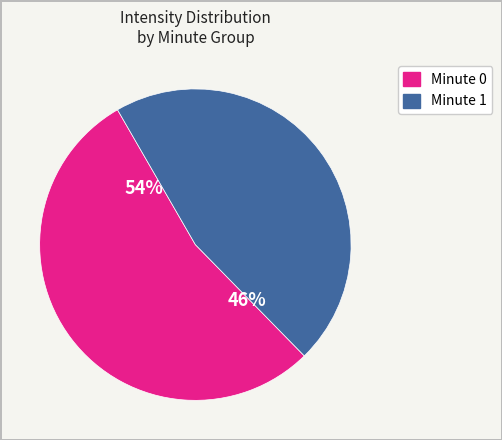

The Minute 0 slice represents 54% of the pie. True or false?

True